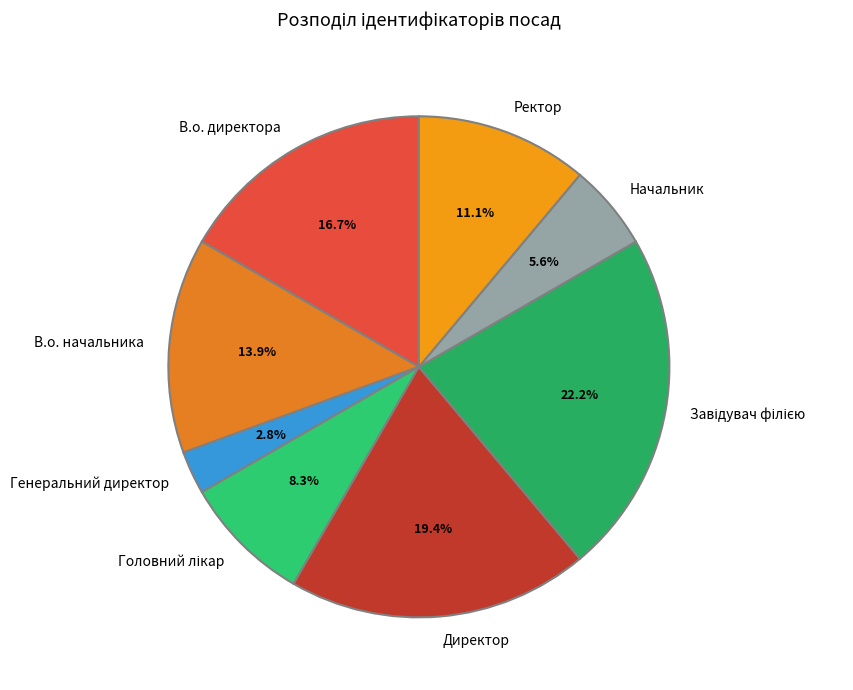

What percentage do В.о. начальника and Ректор together represent?

25.0%